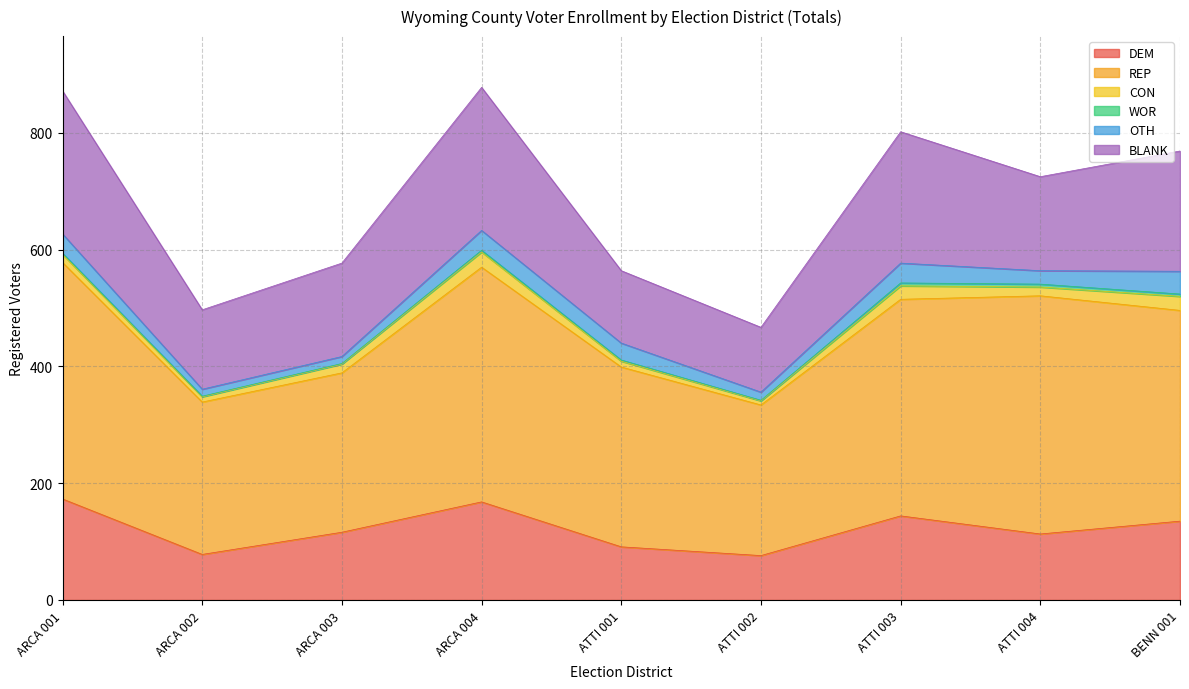

True or false: CON and BLANK intersect in this chart.

False